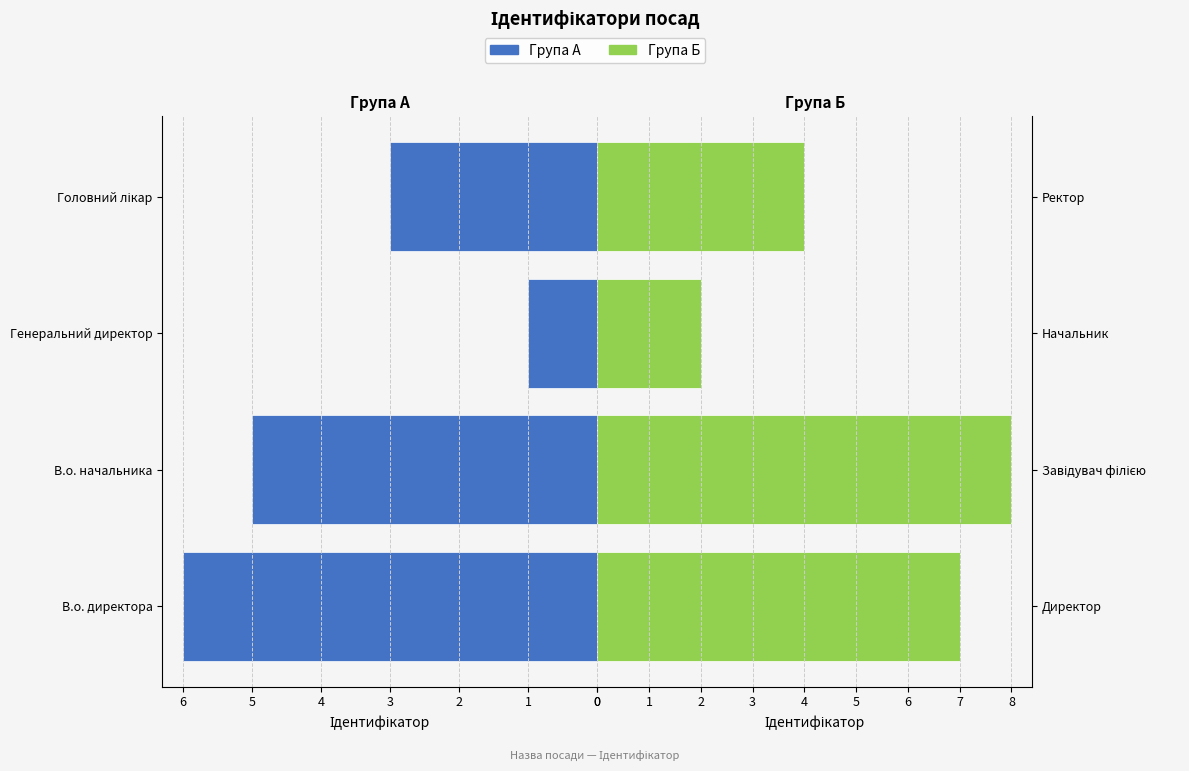

Reading right to left, what are all the values shown in this chart?

Ідентифікатор (ліво): 3	1	5	6
Ідентифікатор (право): 4	2	8	7